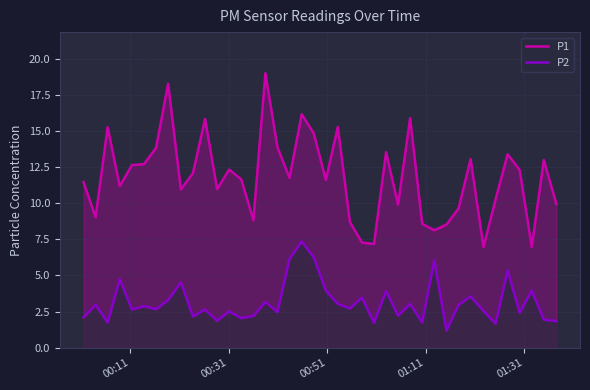

What is the value of the P2 point at the 10th from the left?

2.2